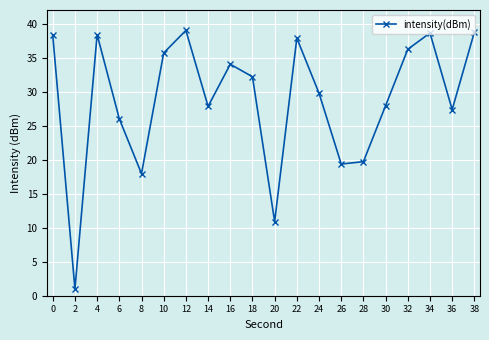

True or false: there are more than 0 points higher than both neighbors.

True